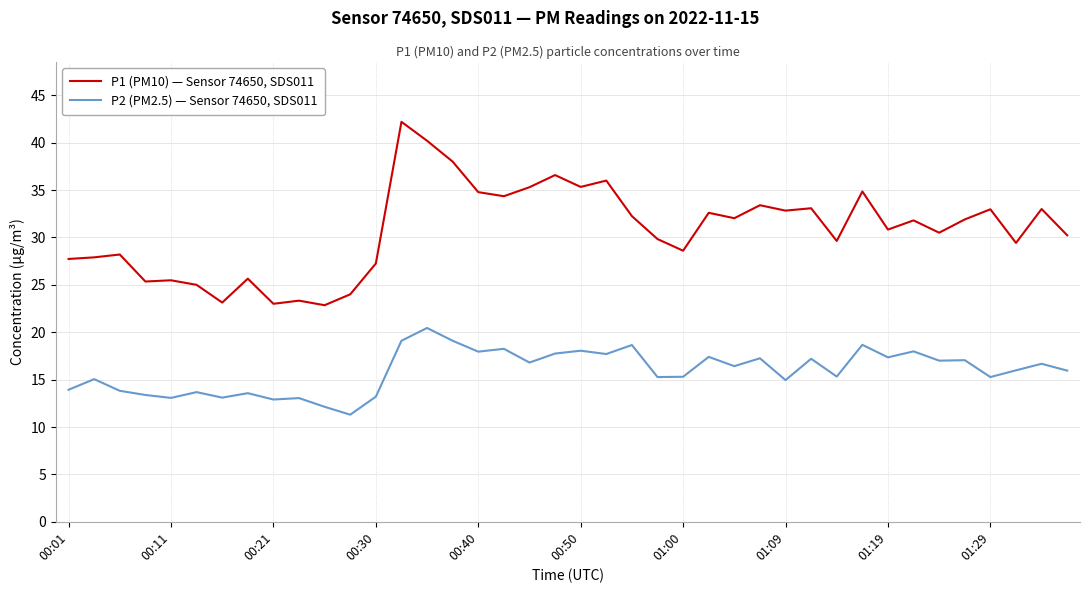

Which series has the widest spread of values?

P1 (PM10) — Sensor 74650, SDS011